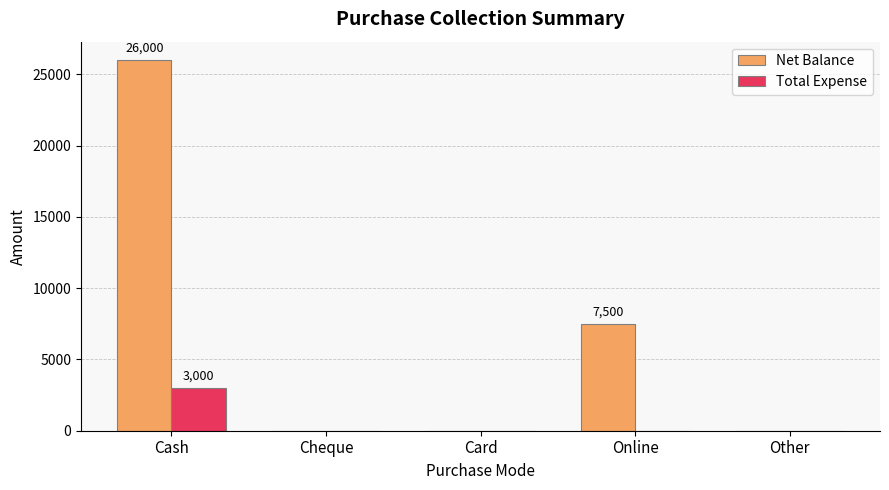

At which label does Net Balance reach its peak?

Cash